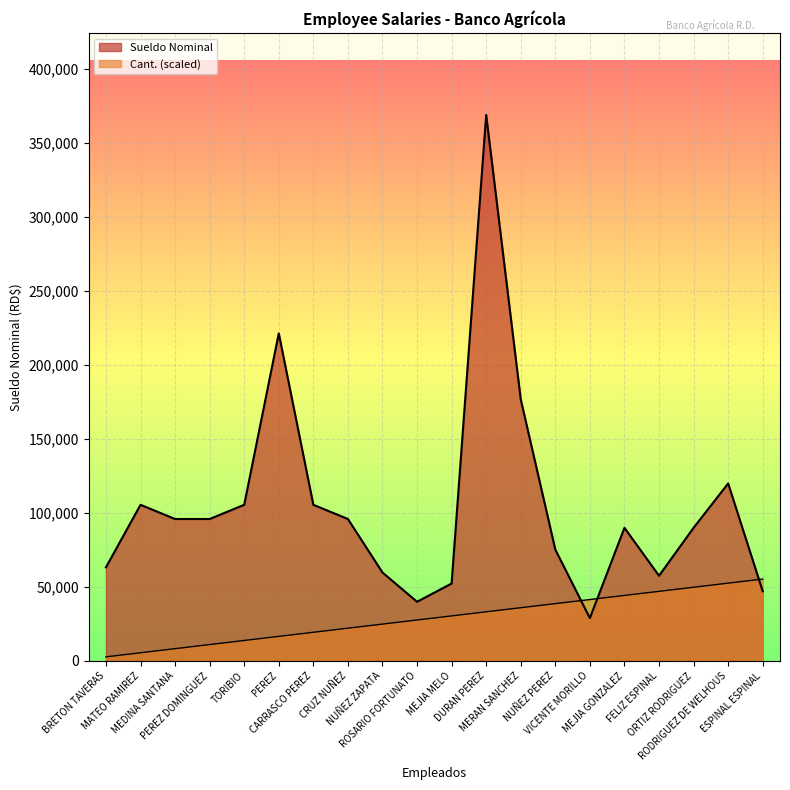

Which series has the largest range (max minus min)?

Sueldo Nominal